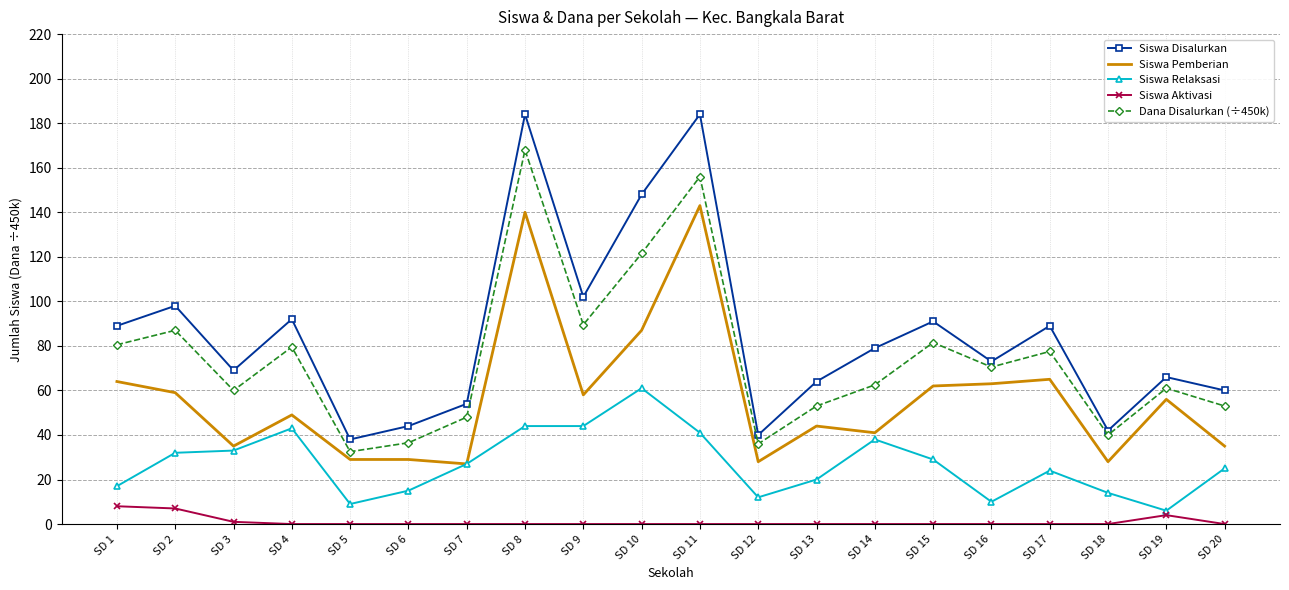

How many values in the Siswa Pemberian series are below 56?

10